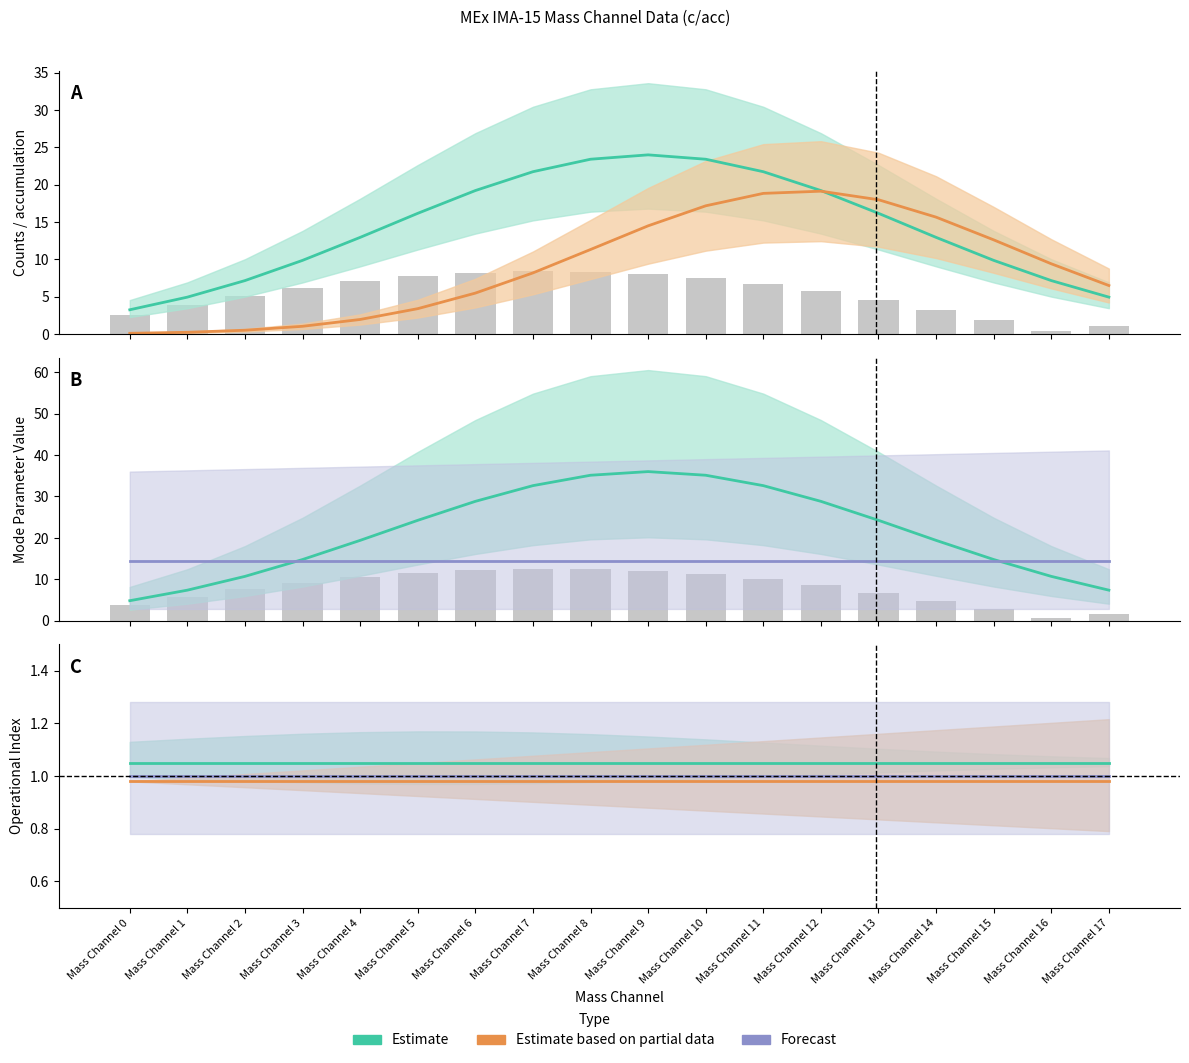

At which label is Estimate based on partial data closest to 0?

Mass Channel 0